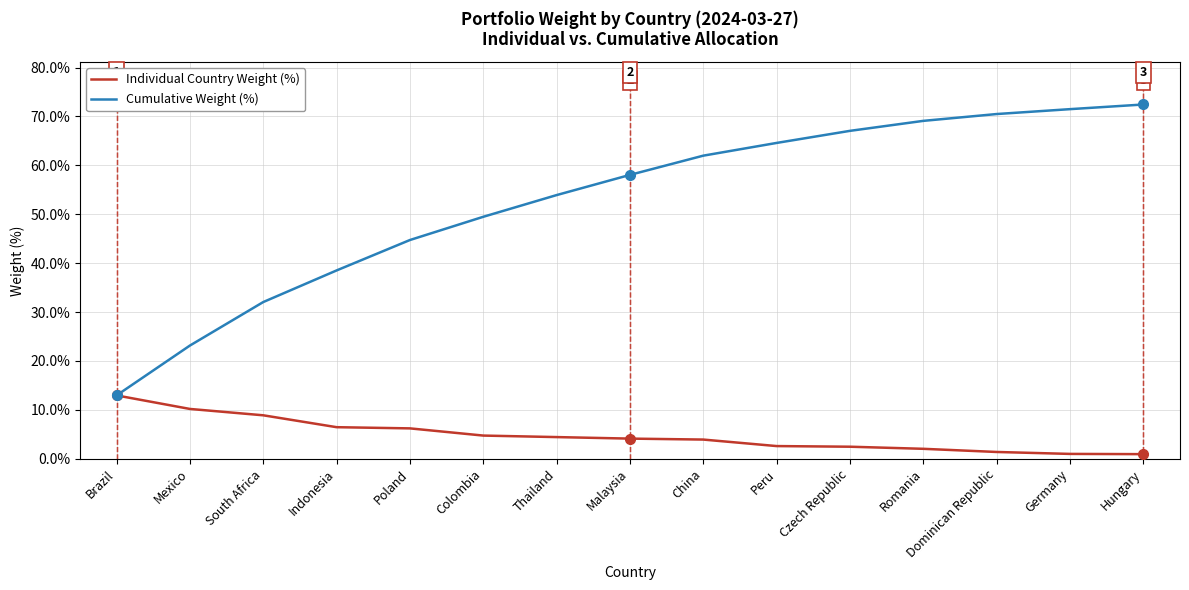

Rank the series by their maximum value, from lowest to highest.

Individual Country Weight (%), Cumulative Weight (%)